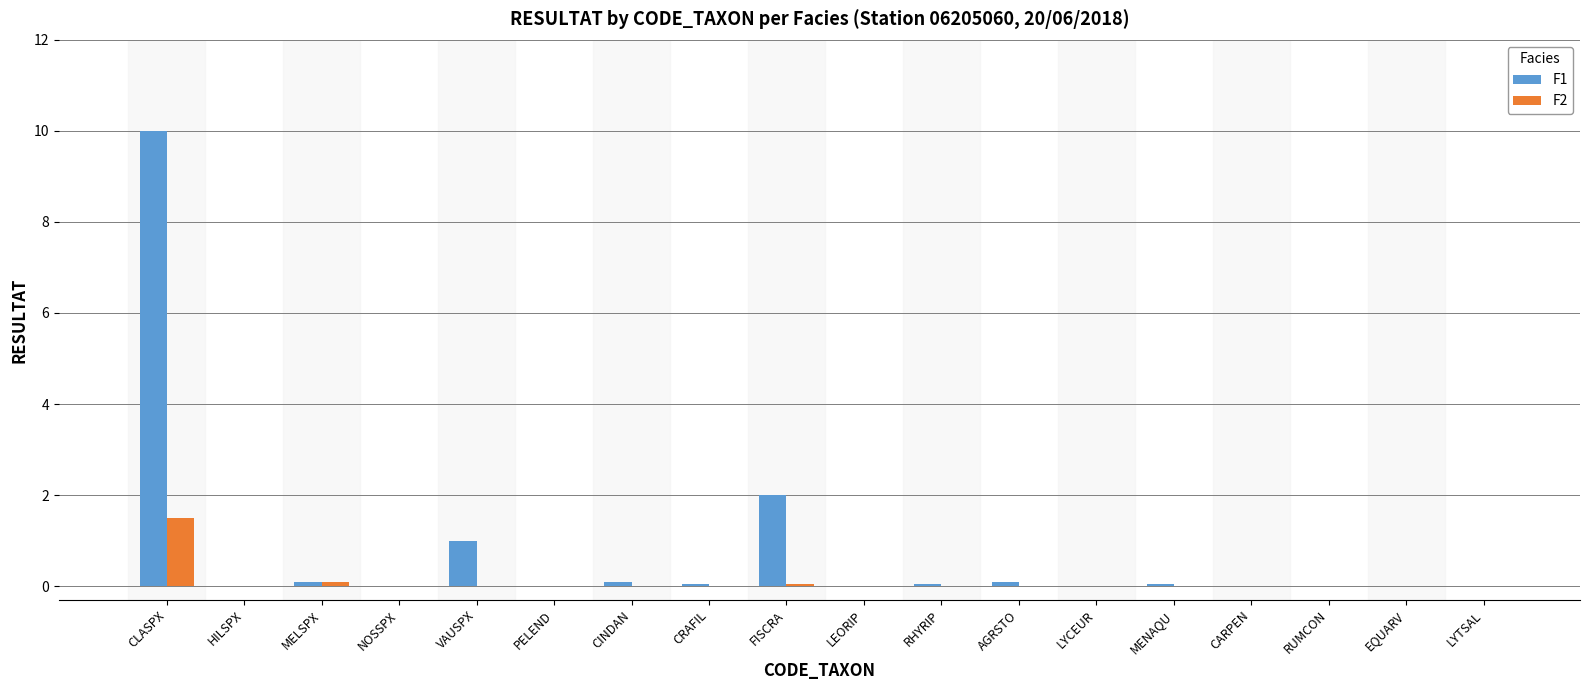

How many data points does each series have?

18